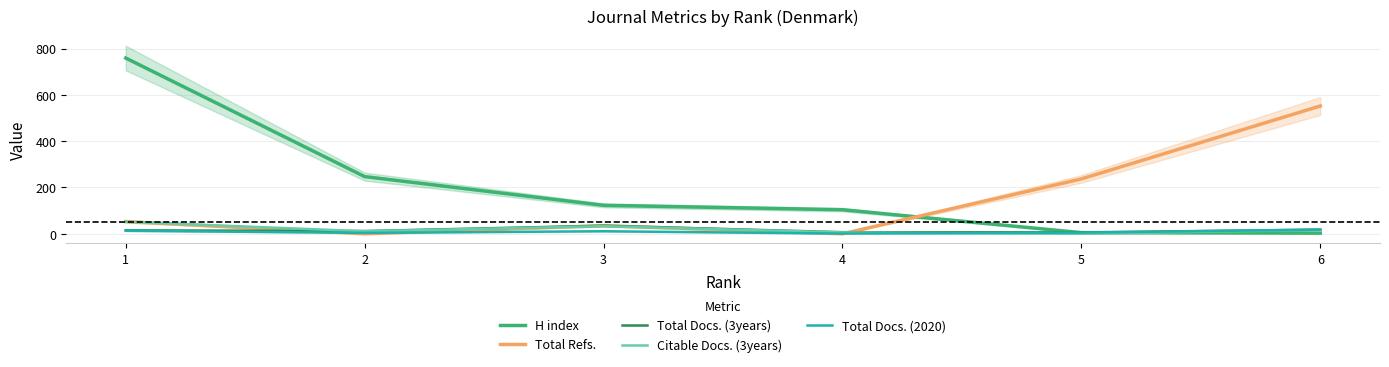

Does the chart display data point markers on the line(s)?

No